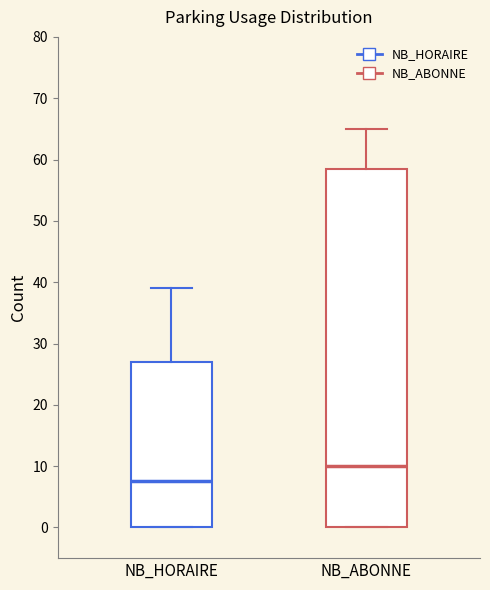

Which box is the tallest, from its lower edge to its upper edge?

NB_ABONNE